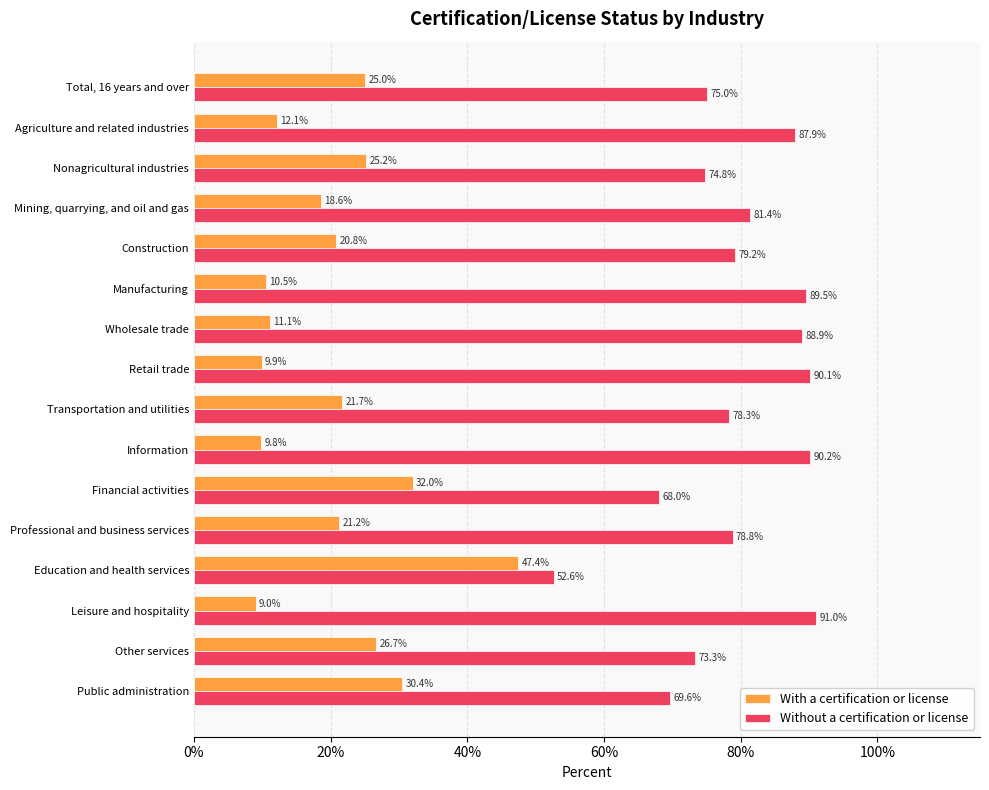

Count the number of categories in the chart.

16